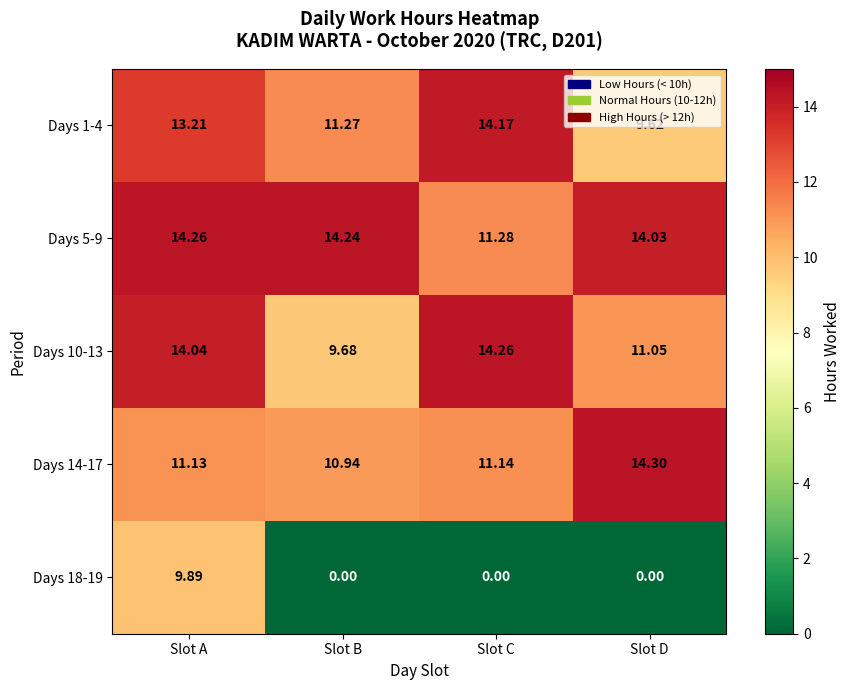

Which series has the largest range (max minus min)?

Days 18-19